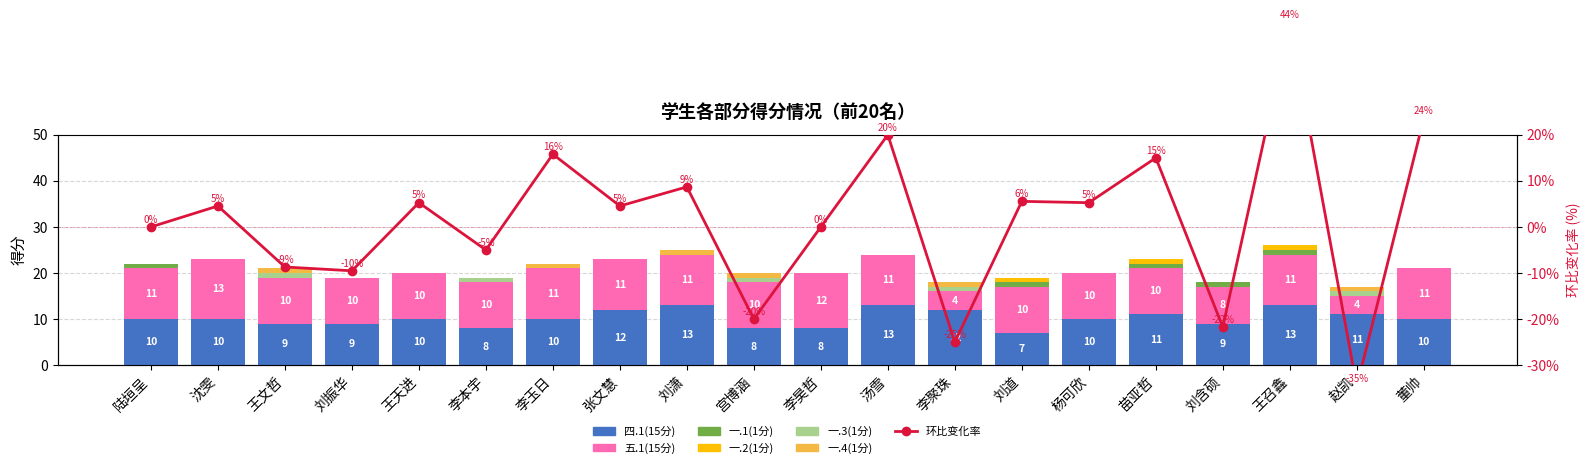

At which category is the sum across all series the highest?

王召鑫